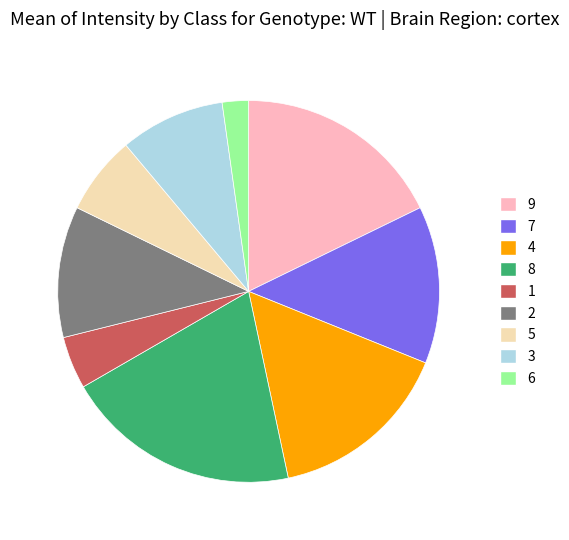

Is it true that 2 is 11% of the pie?

True